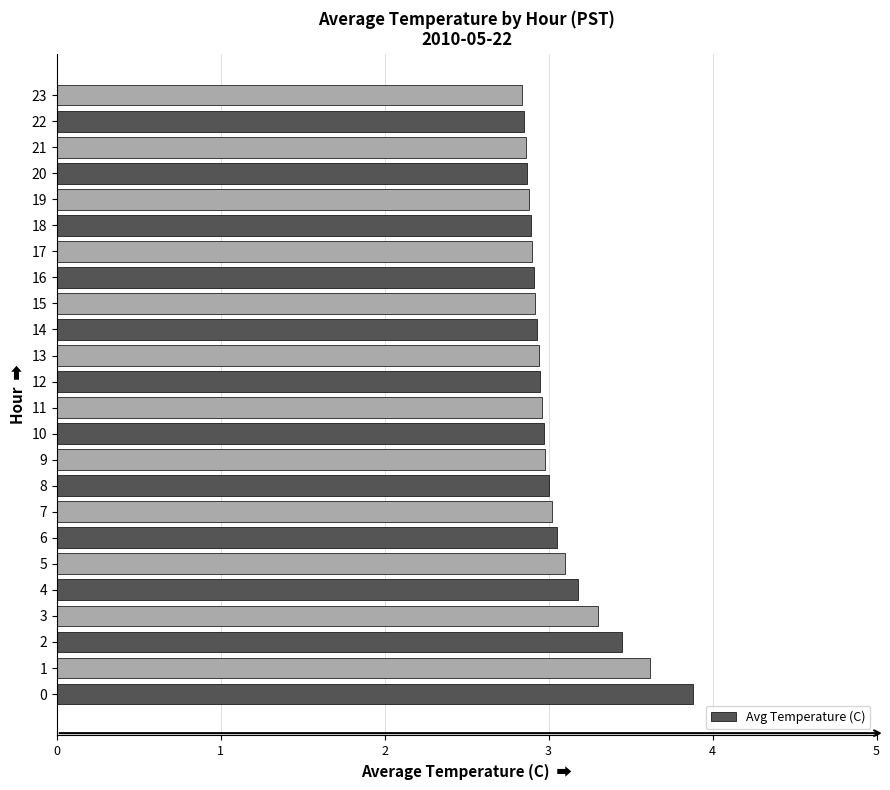

Approximately how many times larger is the value at 14 compared to 8?

1.0